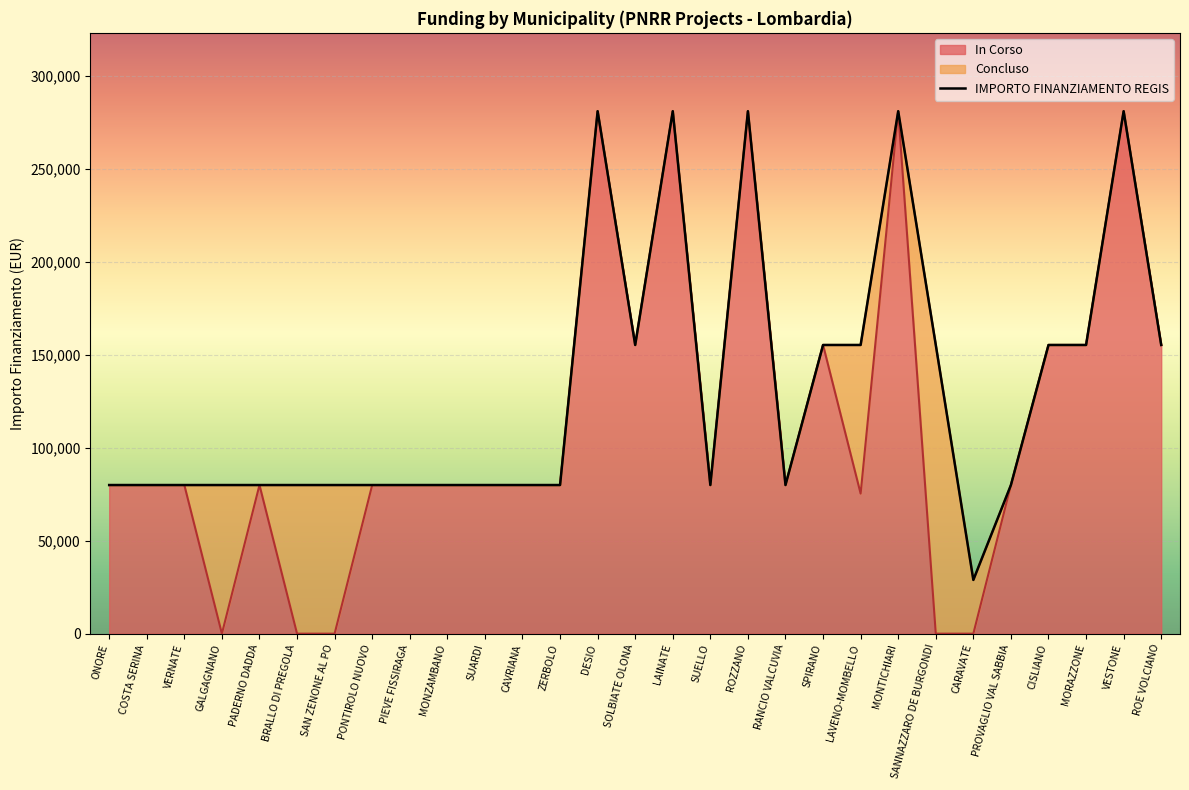

What is the change in value from ZERBOLO to SPIRANO?

+75312